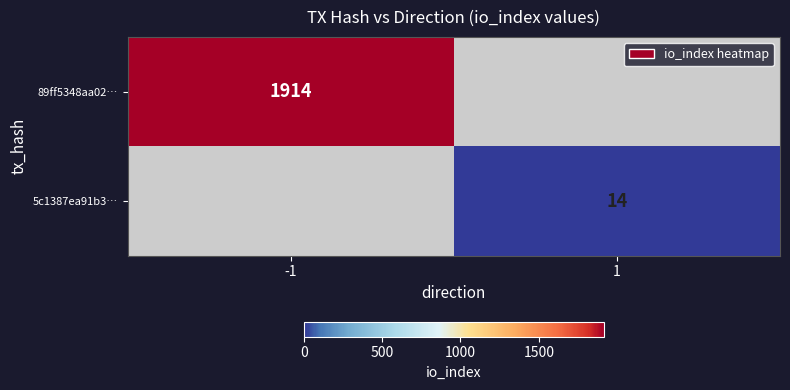

The 5c1387ea91b3… series shows 14 at 1. True or false?

True